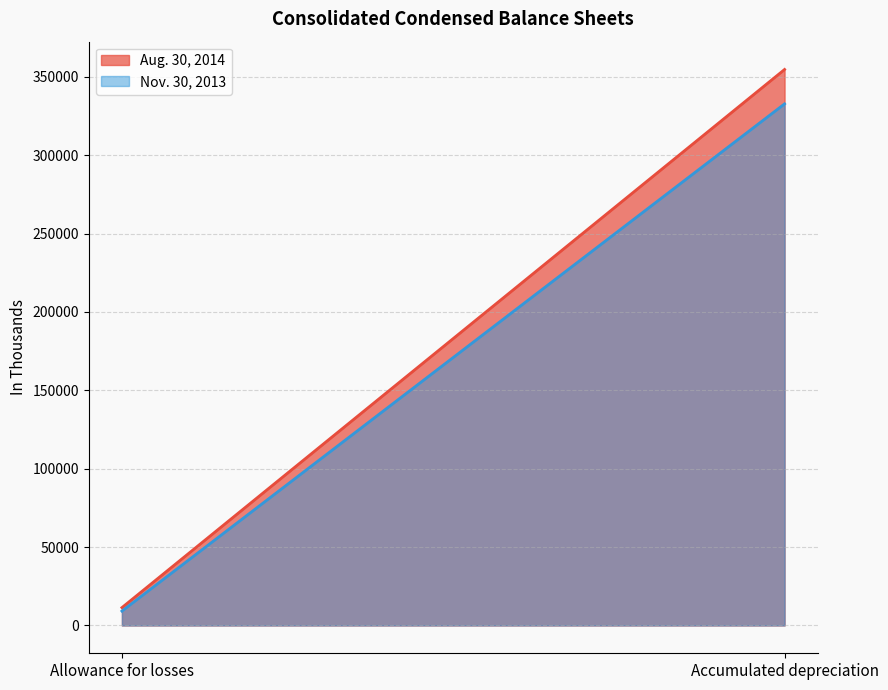

At Accumulated depreciation, list the series in order from largest to smallest.

Aug. 30, 2014, Nov. 30, 2013